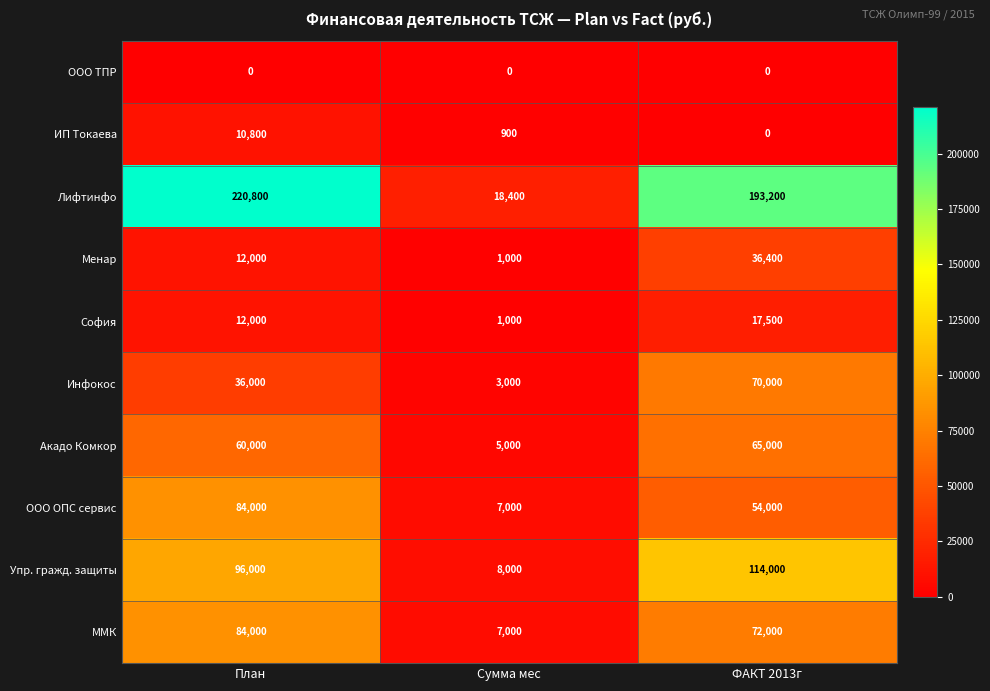

How many ММК values are between 7000 and 84000?

3